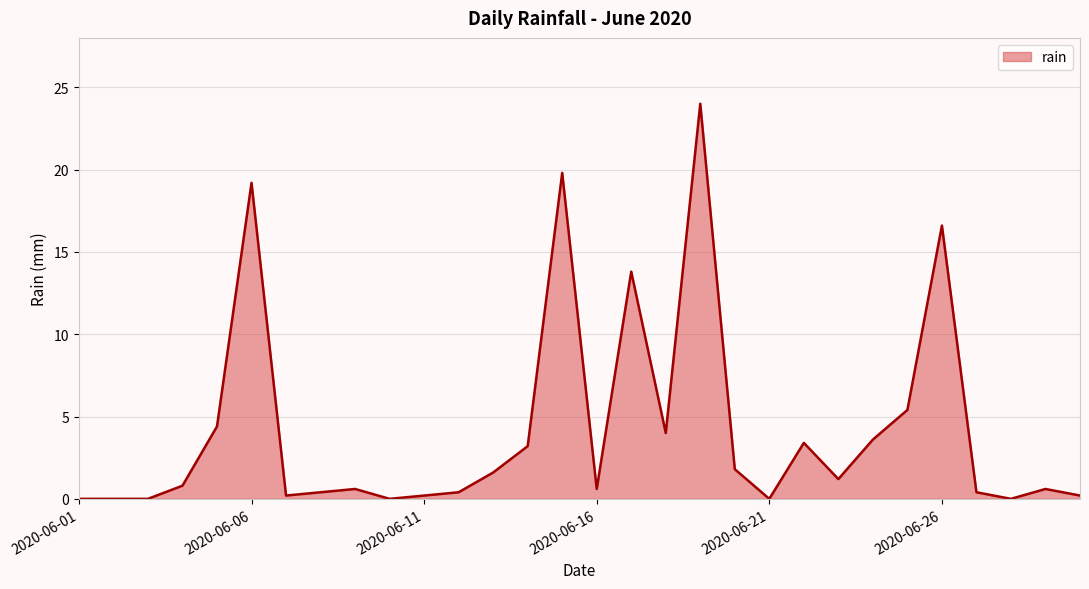

What is the average value?

4.2